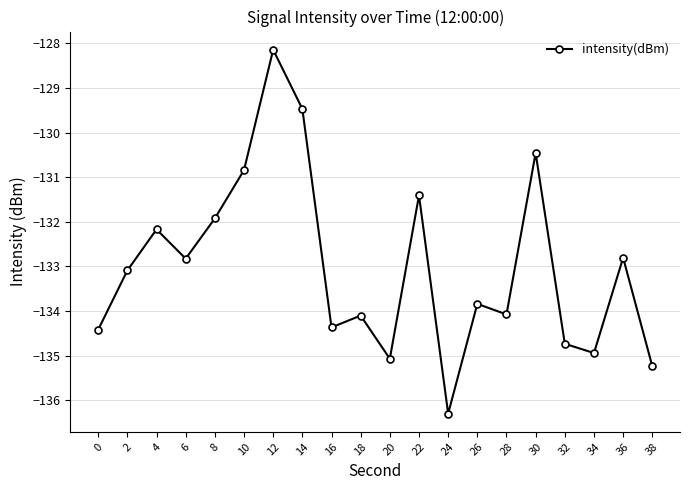

Is it true that the value at 24 is -83.3?

False